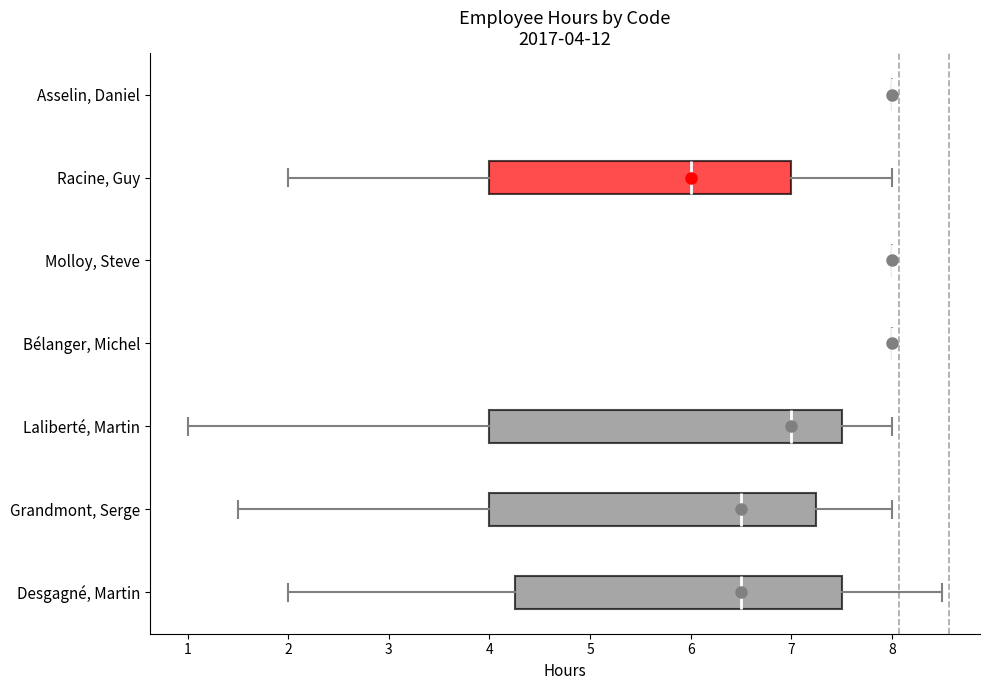

Comparing the boxes themselves (not the whiskers), which one is the widest?

Laliberté, Martin